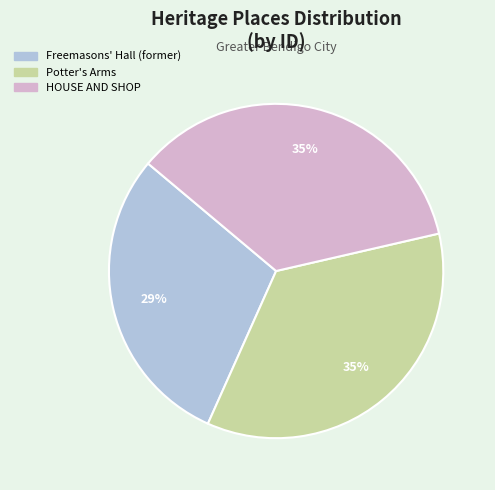

To the nearest percent, what is the difference between the largest and smallest slice percentages?

6%